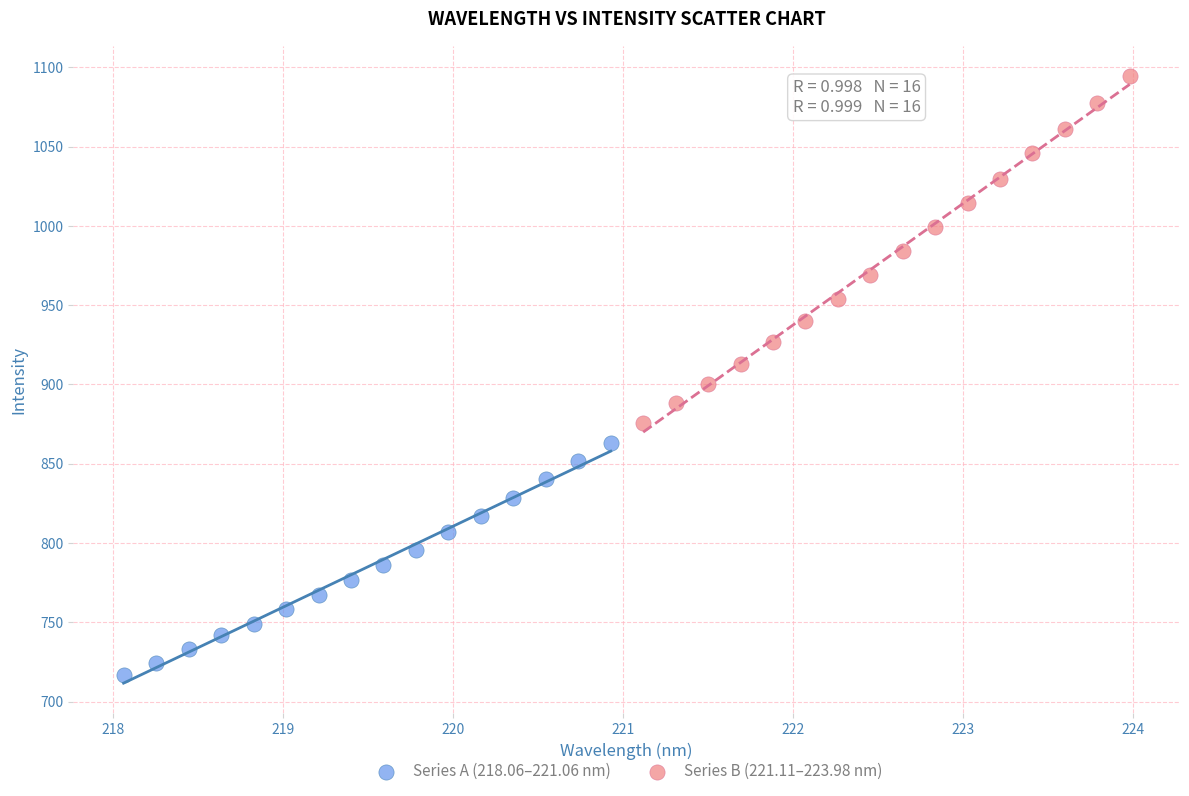

Which series reaches the maximum Y coordinate?

Series B (221.11–223.98 nm)